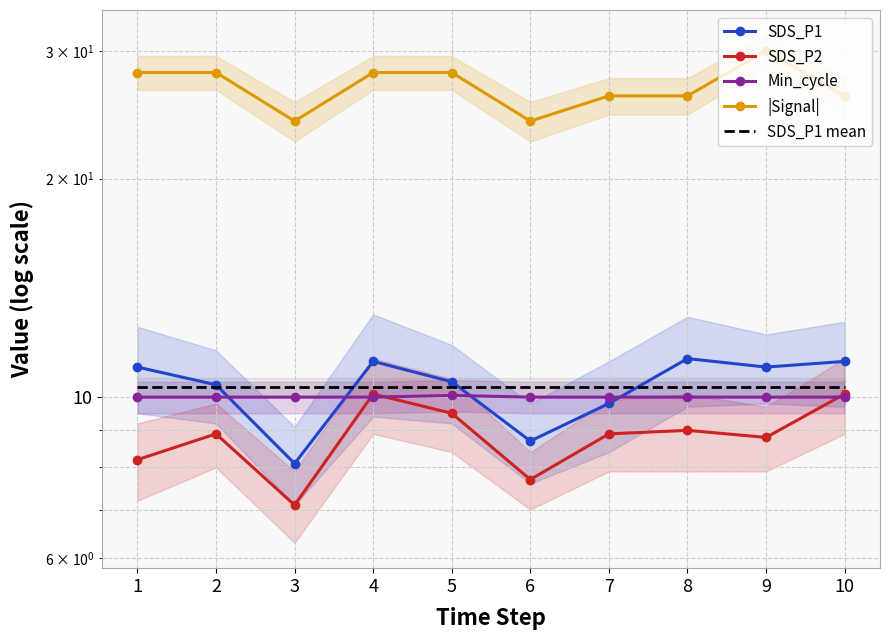

Reading right to left, transcribe all the data shown in this chart.

SDS_P1: 11.2	11.0	11.3	9.8	8.7	10.5	11.2	8.1	10.4	11.0
SDS_P2: 10.1	8.8	9.0	8.9	7.7	9.5	10.1	7.1	8.9	8.2
Min_cycle: 10.0	10.0	10.0	10.0	10.0	10.1	10.0	10.0	10.0	10.0
|Signal|: 26.0	30.0	26.0	26.0	24.0	28.0	28.0	24.0	28.0	28.0
SDS_P1 mean: 10.3	10.3	10.3	10.3	10.3	10.3	10.3	10.3	10.3	10.3